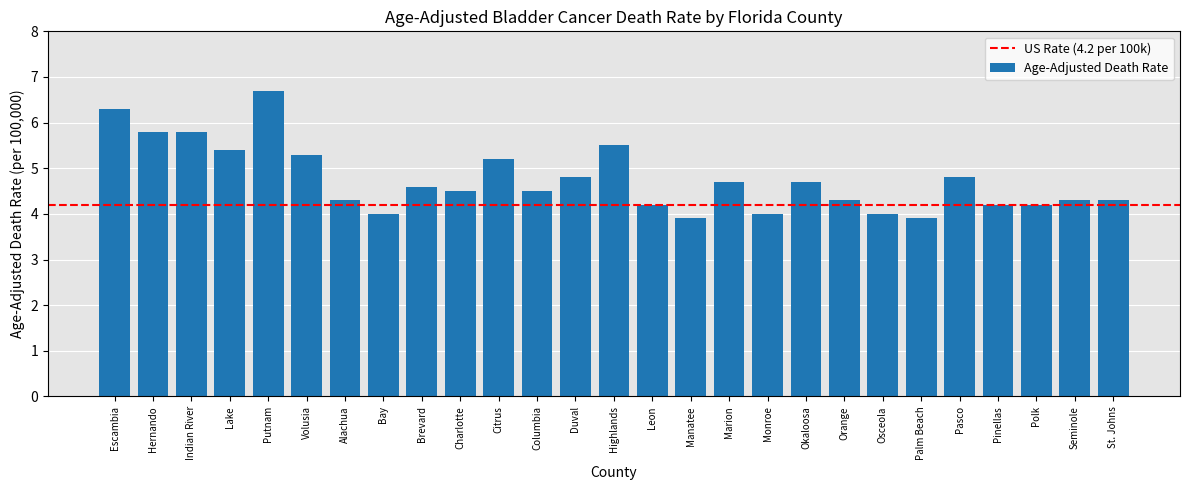

Is it true that the value at Orange is 2.7?

False